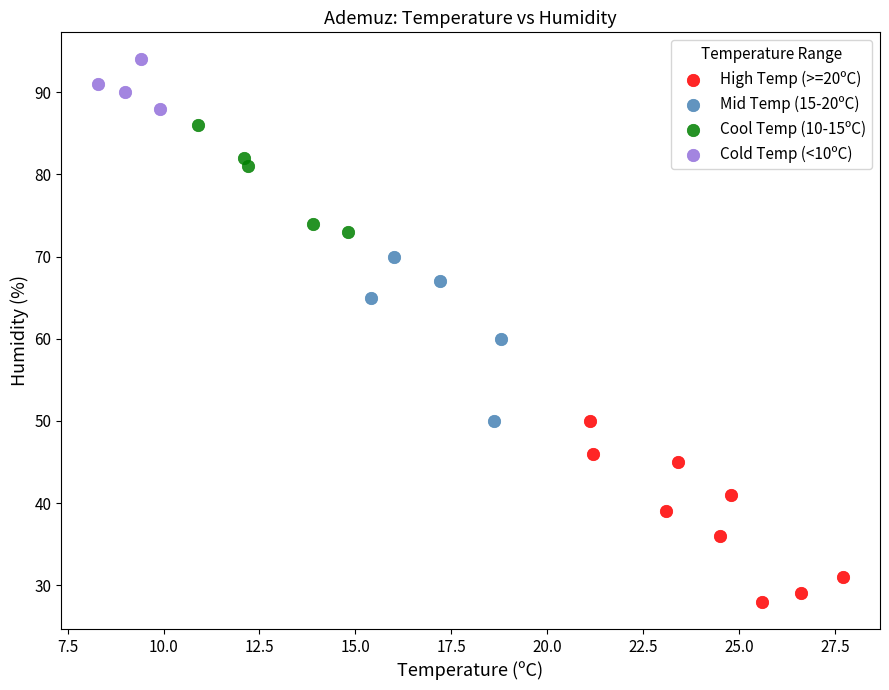

Which series reaches the minimum Y coordinate?

High Temp (>=20ºC)